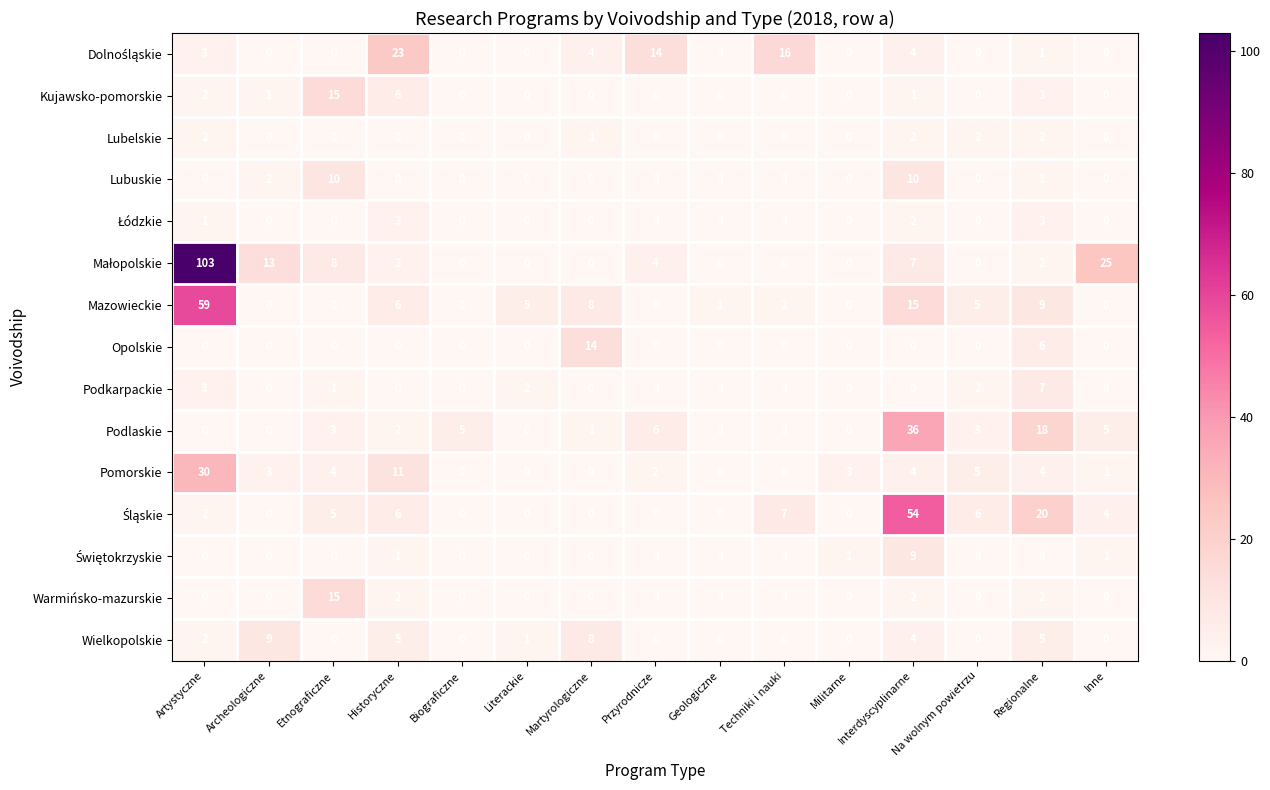

What is the spread (max minus min) of values at Martyrologiczne?

14